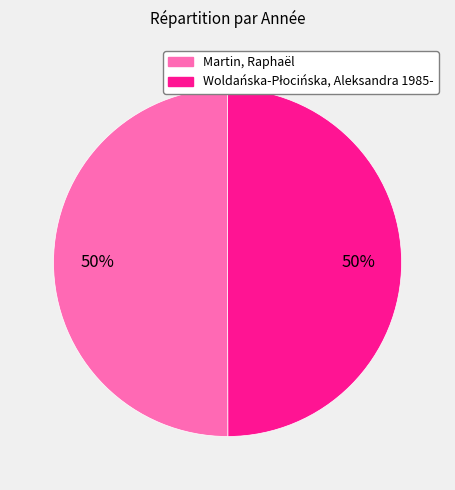

The Martin, Raphaël slice represents 45% of the pie. True or false?

False